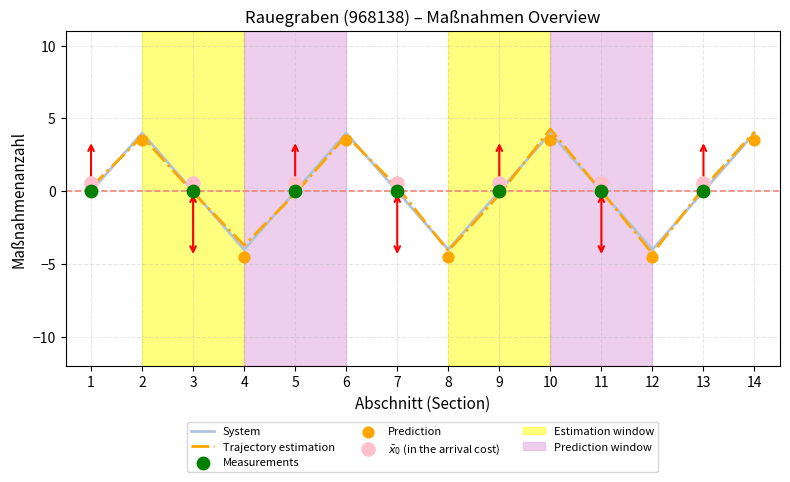

At which category is the sum across all series the highest?

14